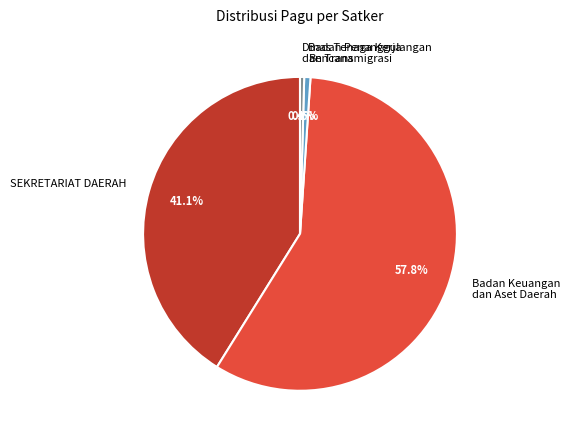

What portion of the pie excludes Dinas Tenaga Kerja dan Transmigrasi?

99.6%